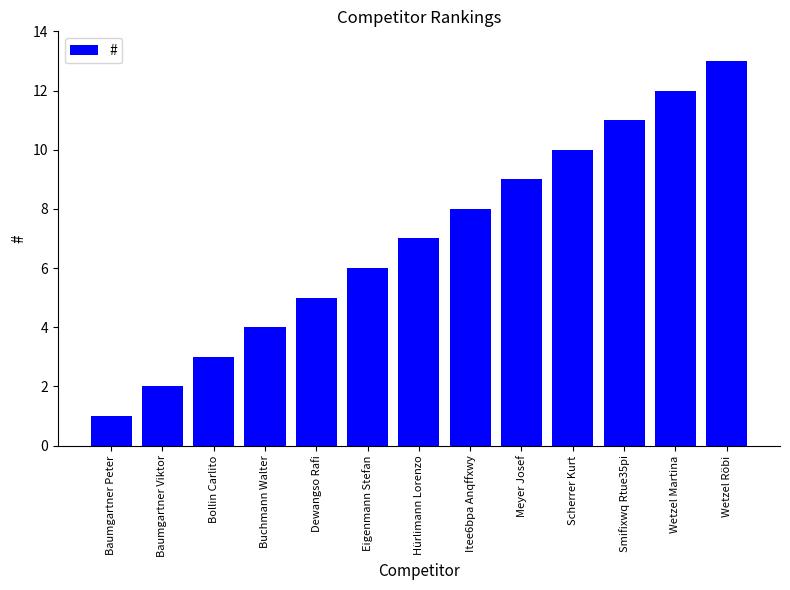

The value at Buchmann Walter is 4. True or false?

True